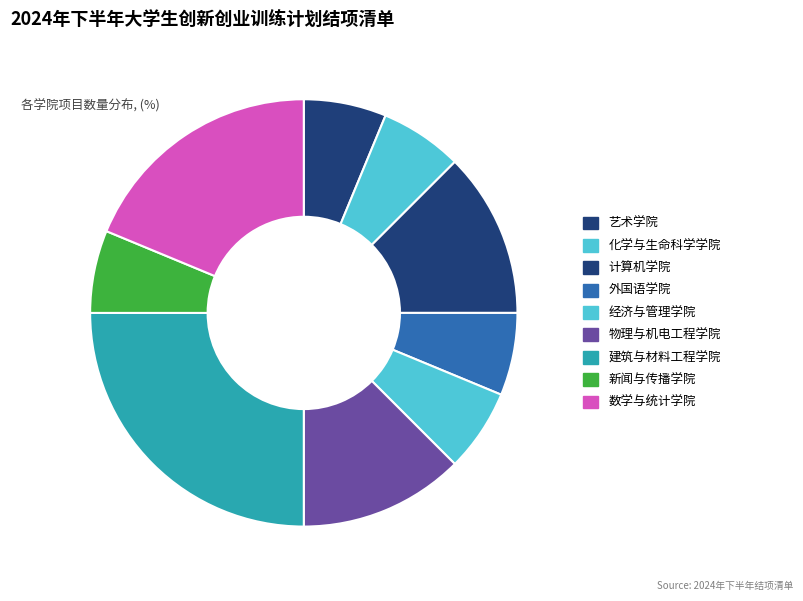

True or false: 数学与统计学院 accounts for 19% of the total.

True